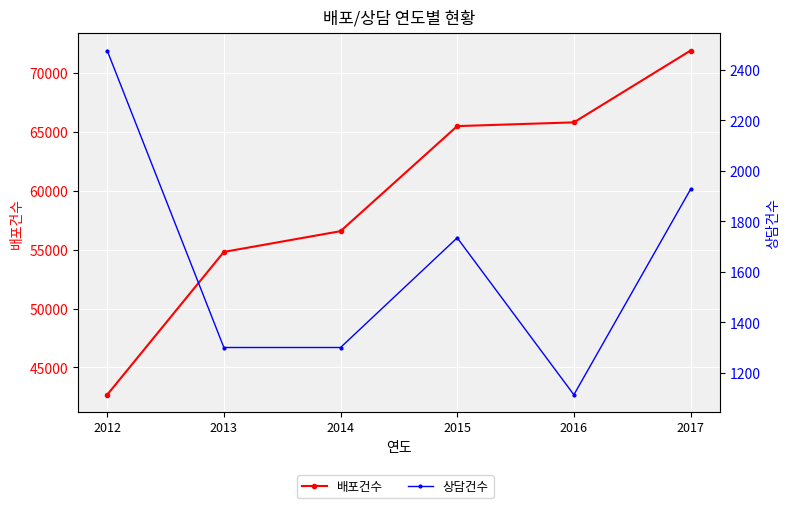

True or false: 상담건수 and 배포건수 intersect in this chart.

False